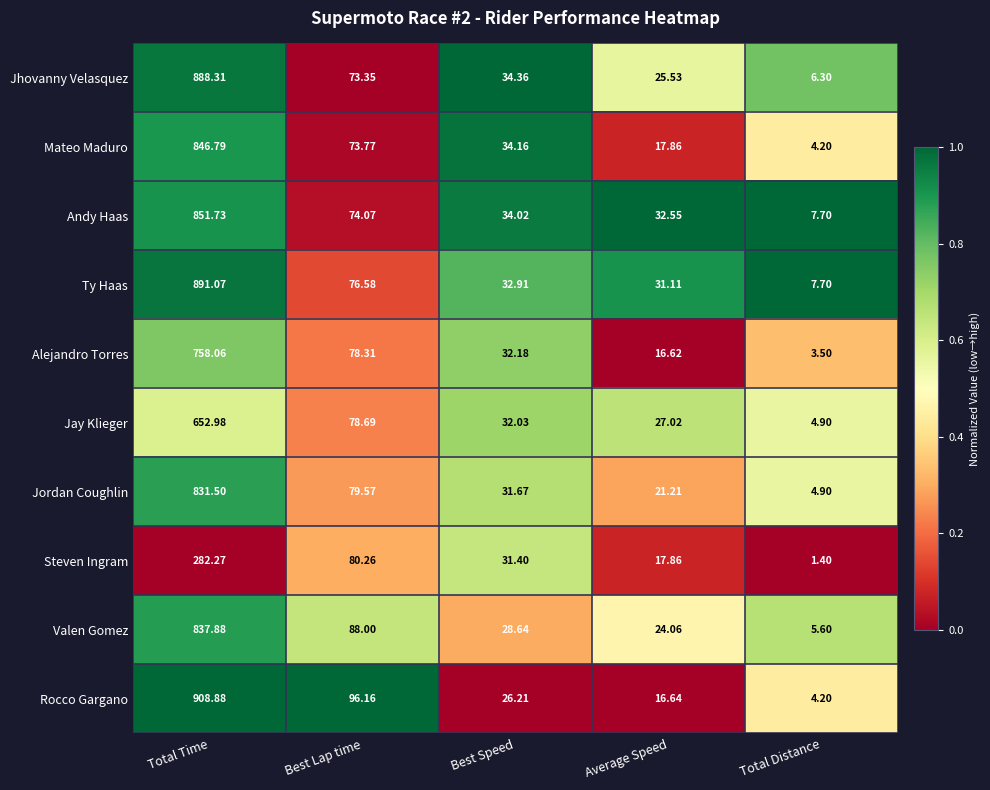

At which label is Steven Ingram closest to 141?

Best Lap time